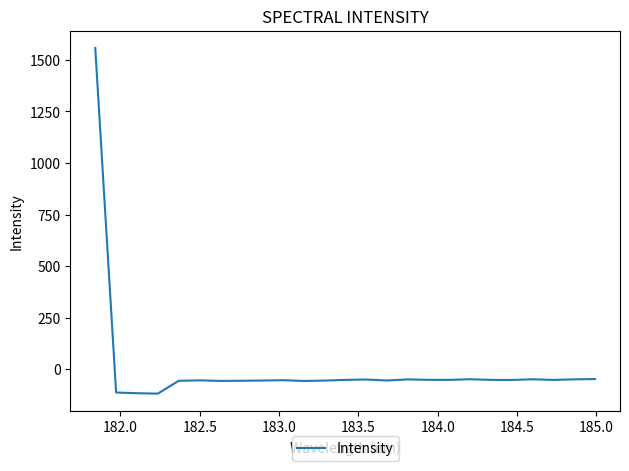

What is the greatest value displayed?

1557.3